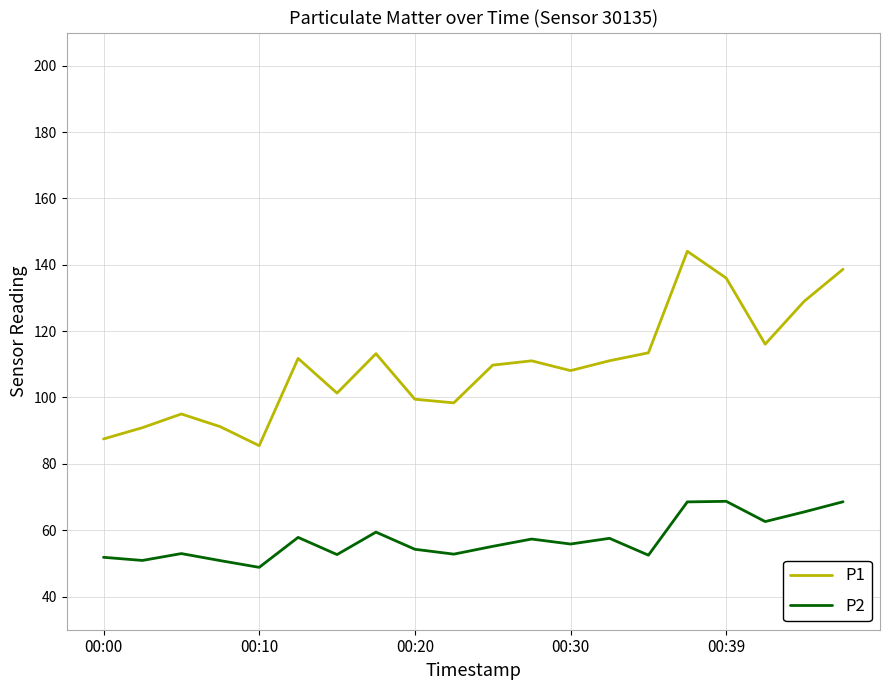

What is the difference between the maximum and minimum values in the P1 series?

58.6